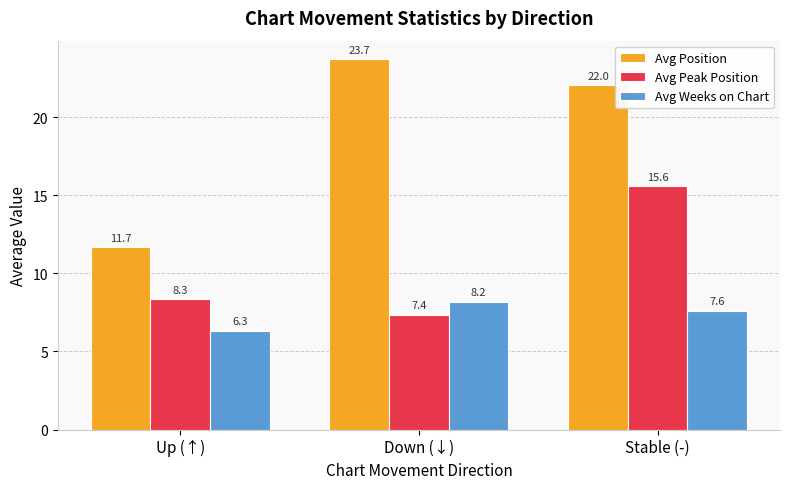

Which series changed the most between Up (↑) and Down (↓)?

Avg Position